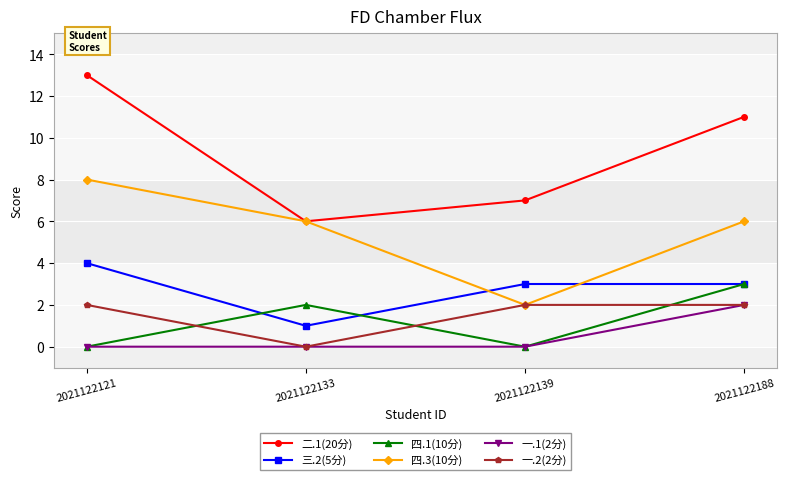

What is the sum of the 一.2(2分) values at 2021122133 and 2021122121?

2